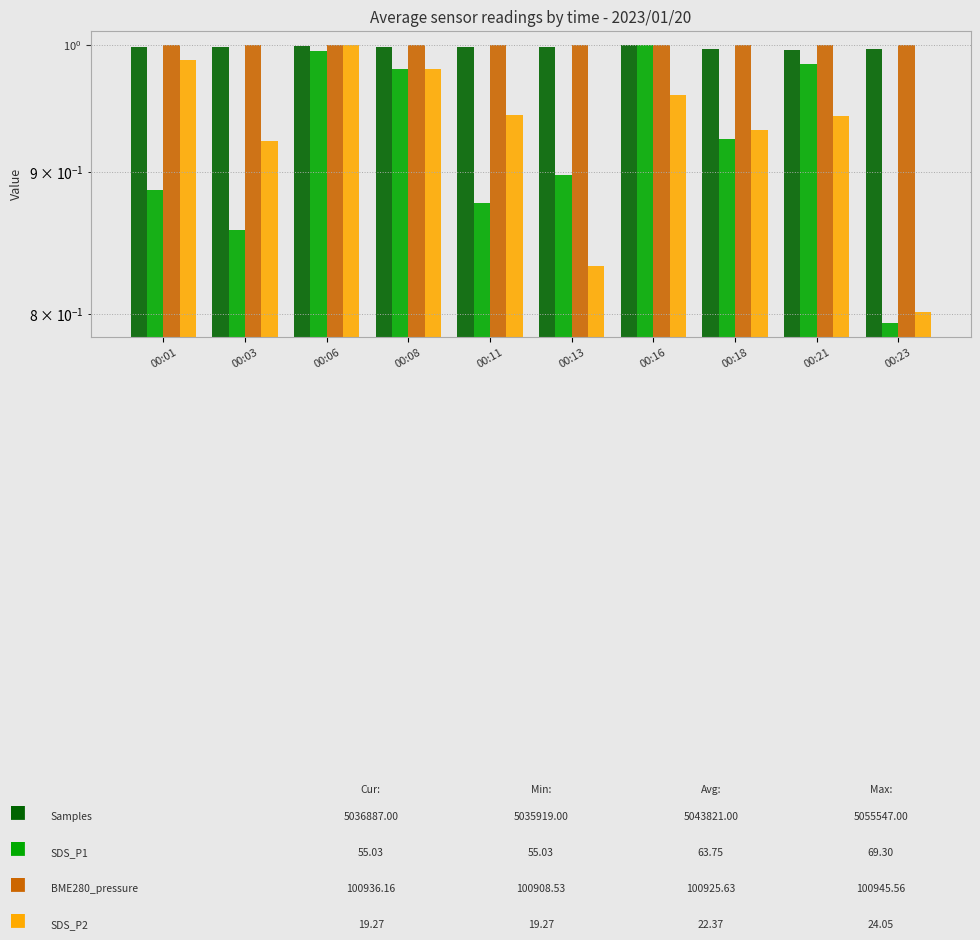

How many data points does each series have?

10